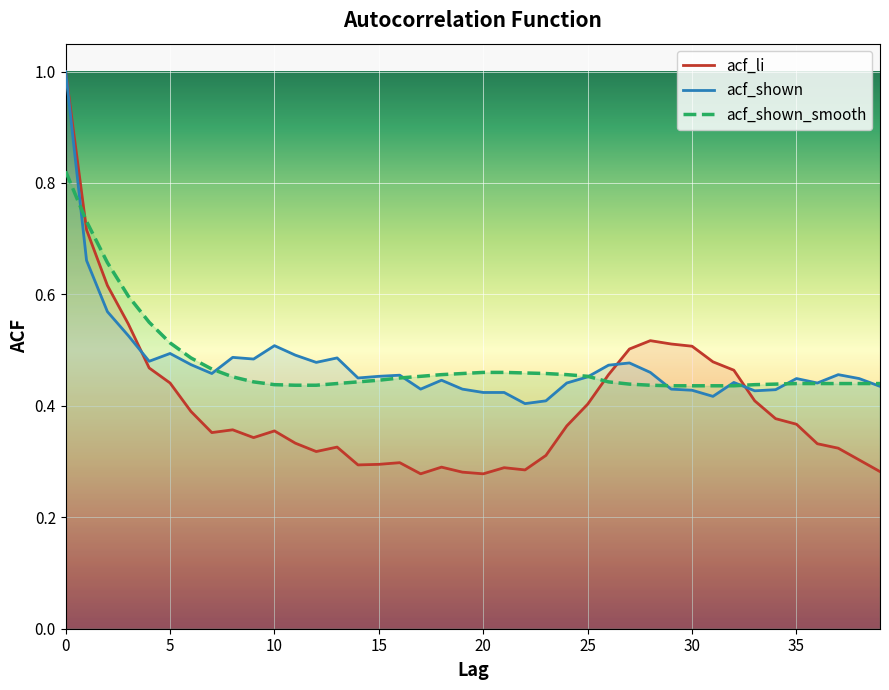

How many interior local peaks does the acf_shown series have?

10